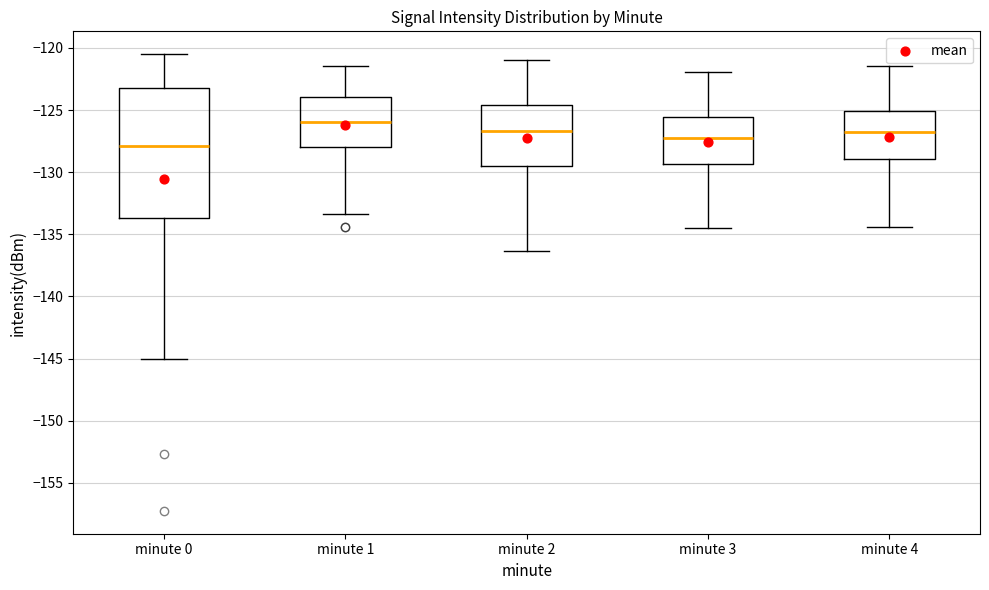

Reading left to right, transcribe this box plot: for each box, give where its median line is, the range the box spans, and where its two whiskers end, as read against the y-axis. The values are not printed on the chart, so give them approximately, as read against the axis.

minute 0: median -128.0, box -133.5 to -123.5, whiskers -145.0 to -120.5
minute 1: median -126.0, box -128.0 to -124.0, whiskers -133.5 to -121.5
minute 2: median -126.5, box -129.5 to -124.5, whiskers -136.5 to -121.0
minute 3: median -127.5, box -129.5 to -125.5, whiskers -134.5 to -122.0
minute 4: median -127.0, box -129.0 to -125.0, whiskers -134.5 to -121.5